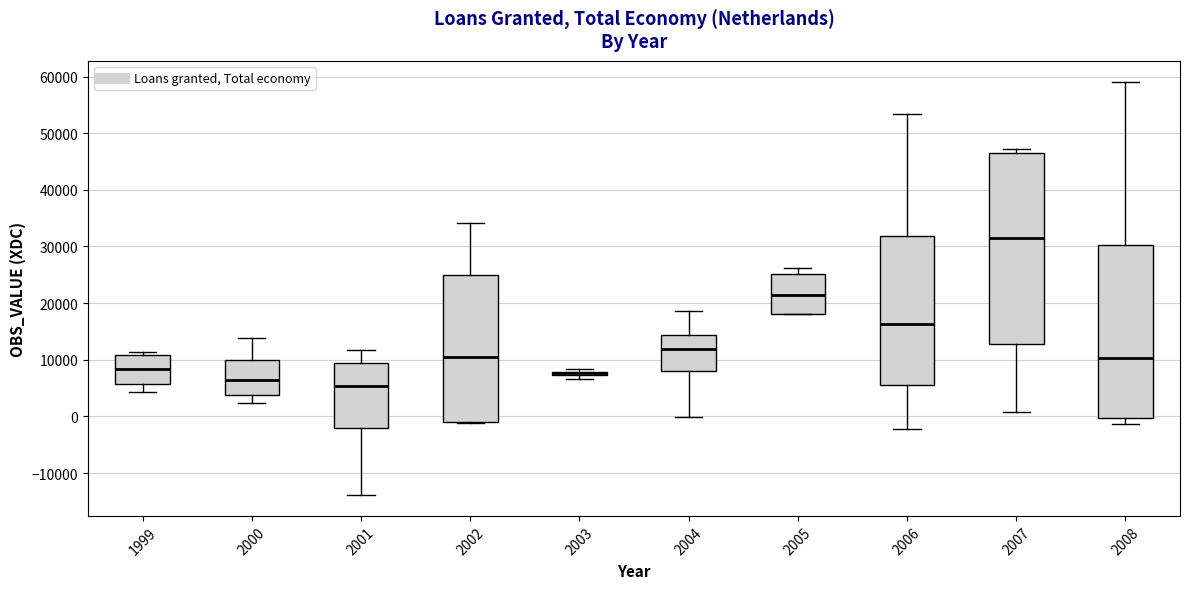

Which box is the tallest, from its lower edge to its upper edge?

2007